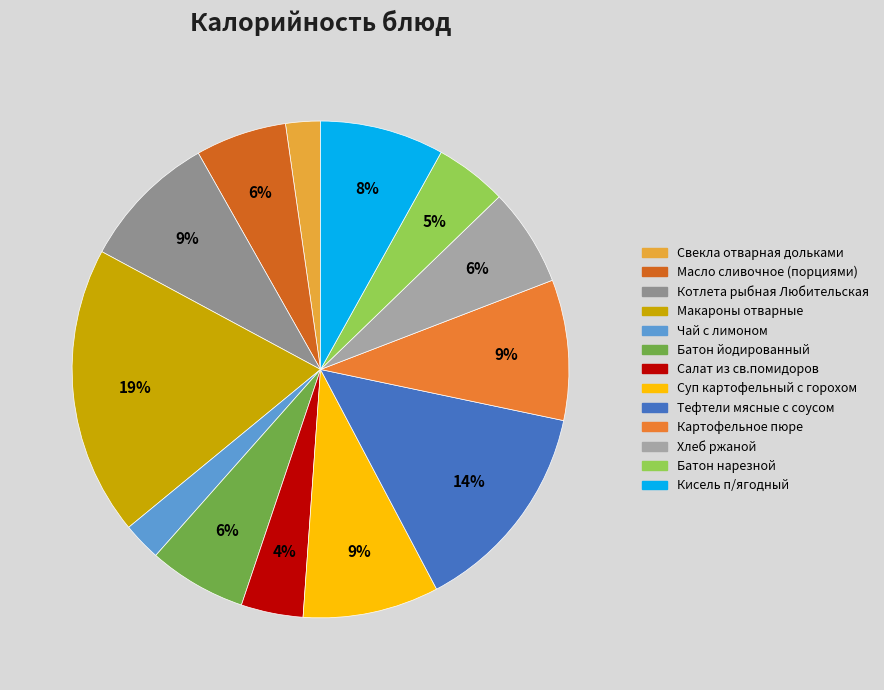

Is Суп картофельный с горохом the majority of the pie?

No